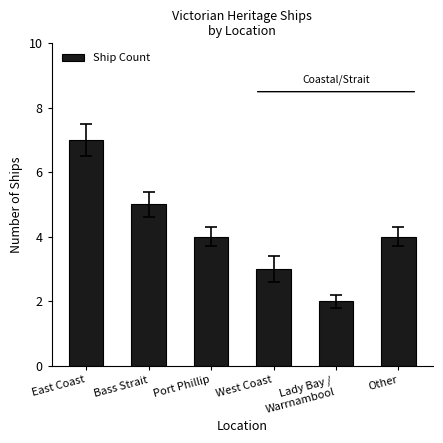

What is the greatest value displayed?

7